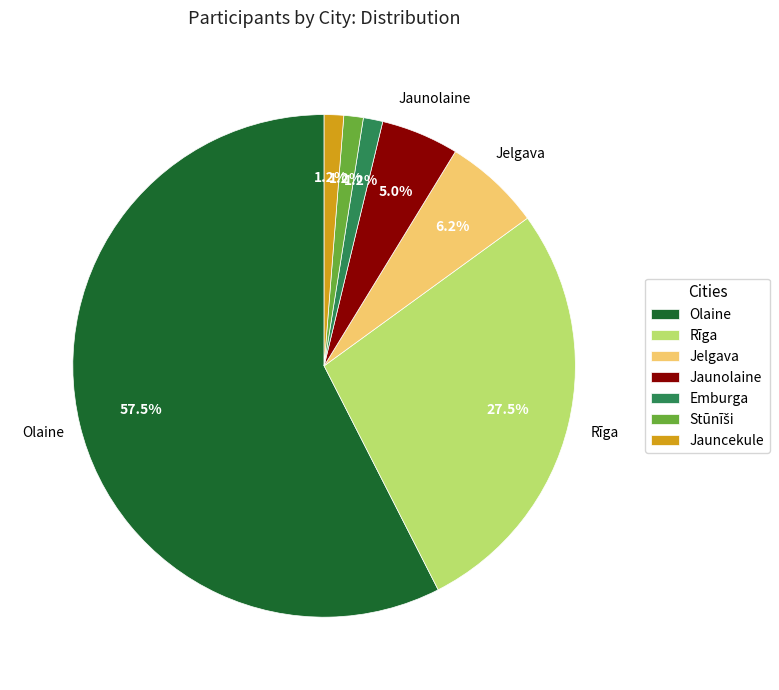

Is there a majority slice in this chart?

Yes